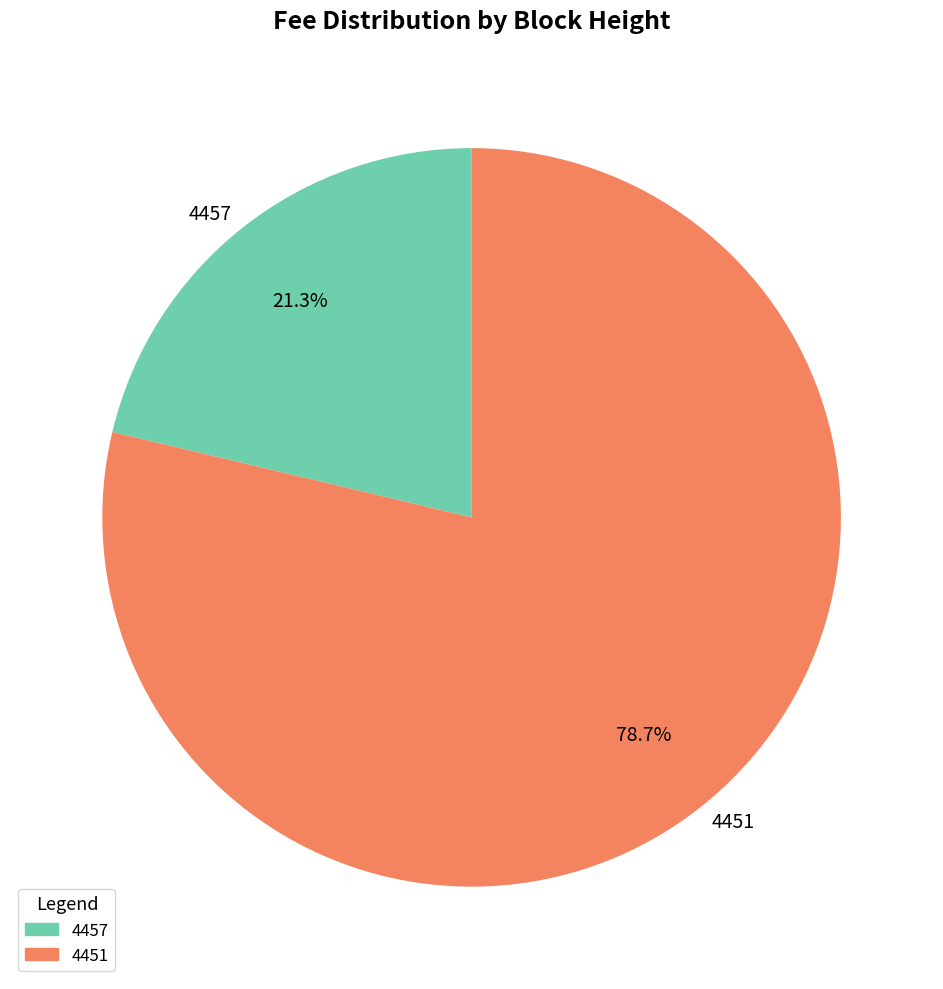

What percentage do 4451 and 4457 together represent?

100.0%